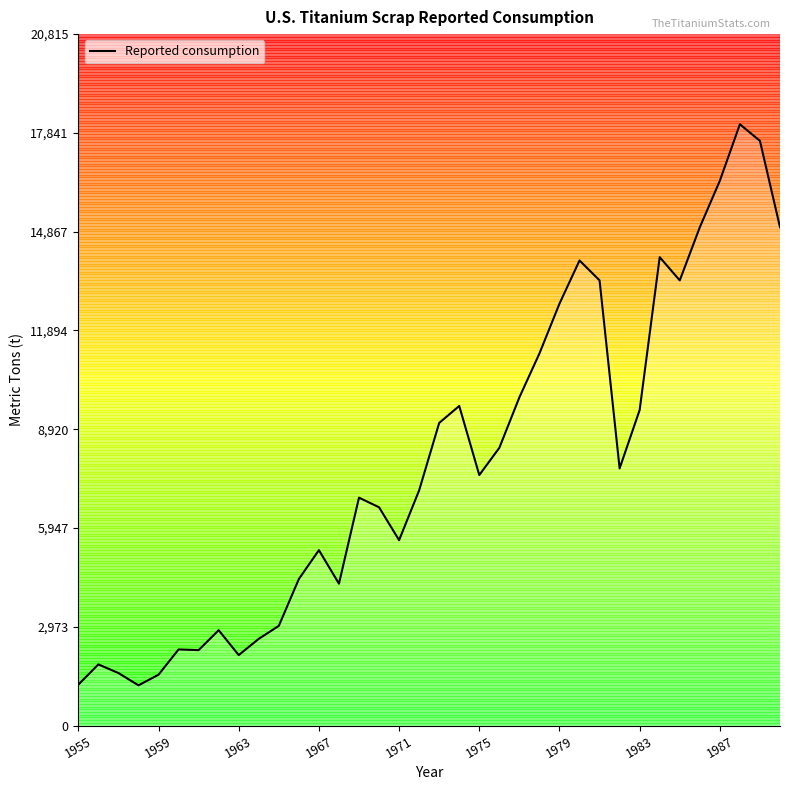

What is the maximum value shown in the chart?

18100